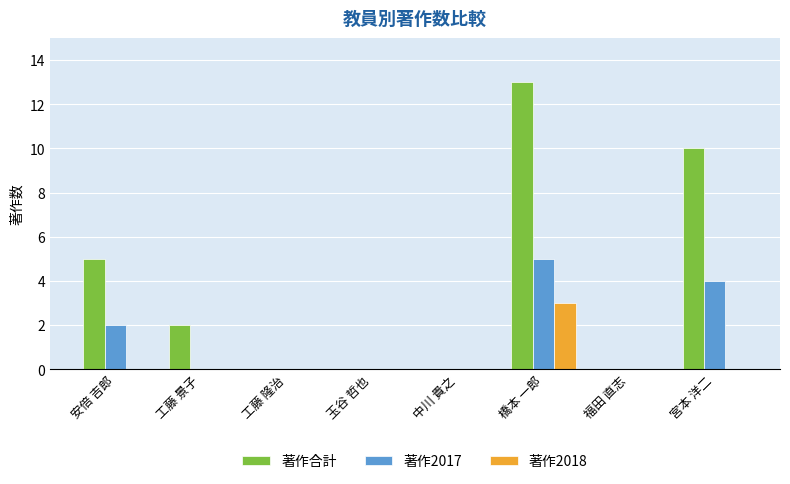

Reading left to right, list all the values displayed in this chart.

著作合計: 5	2	0	0	0	13	0	10
著作2017: 2	0	0	0	0	5	0	4
著作2018: 0	0	0	0	0	3	0	0